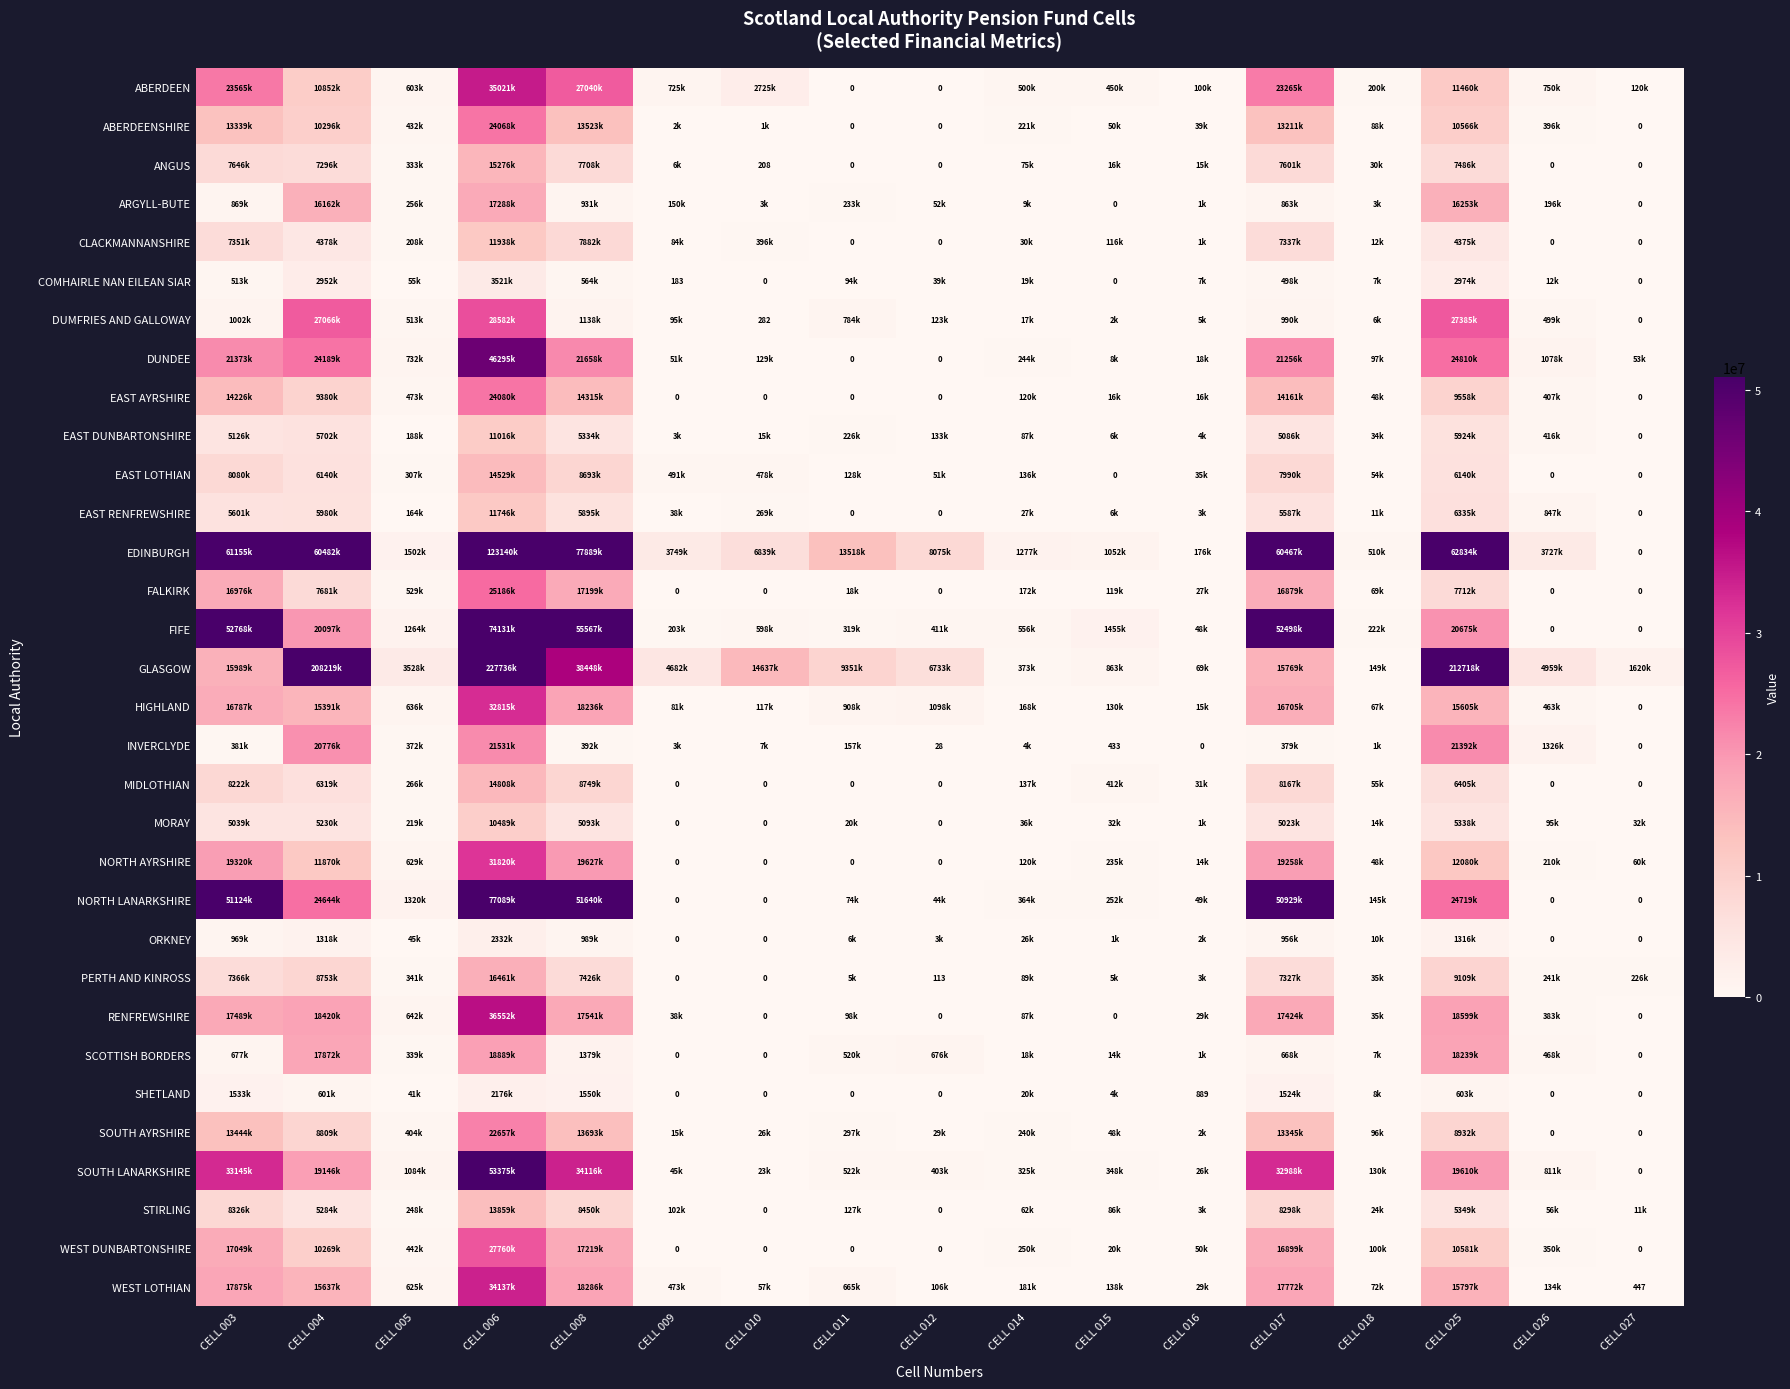

List the labels in order of MORAY value, smallest first.

CELL 009, CELL 010, CELL 012, CELL 016, CELL 018, CELL 011, CELL 015, CELL 027, CELL 014, CELL 026, CELL 005, CELL 017, CELL 003, CELL 008, CELL 004, CELL 025, CELL 006